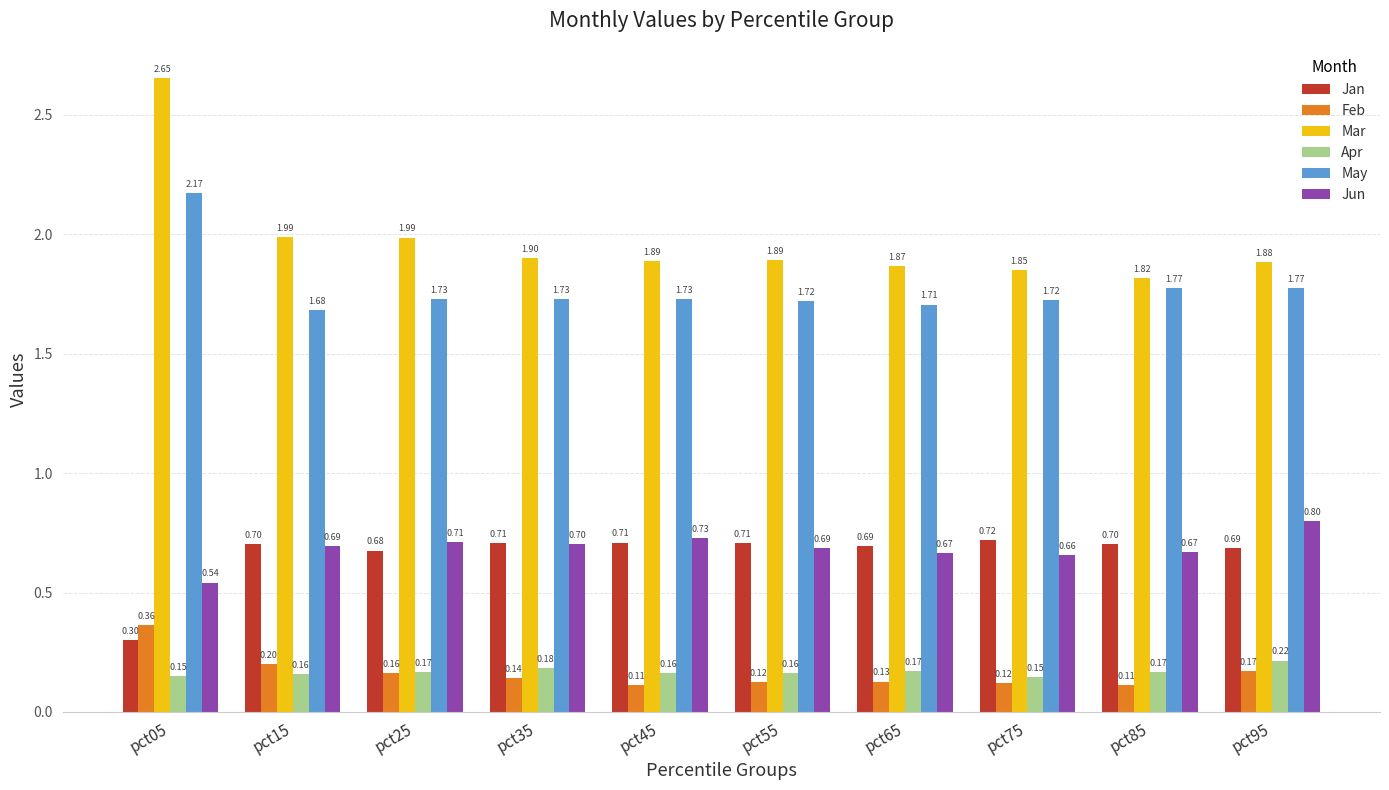

List the series in order of their peak value, lowest first.

Apr, Feb, Jan, Jun, May, Mar